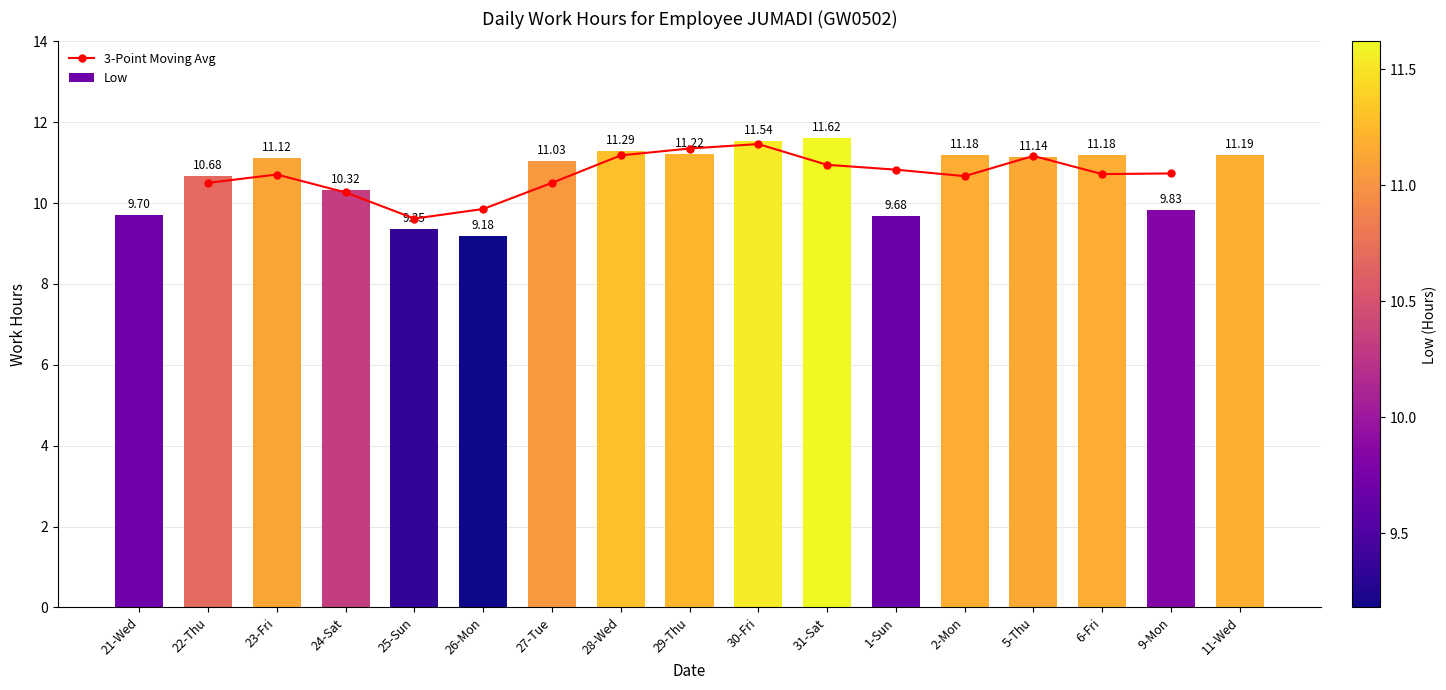

List the labels in order of value, smallest first.

26-Mon, 25-Sun, 1-Sun, 21-Wed, 9-Mon, 24-Sat, 22-Thu, 27-Tue, 23-Fri, 5-Thu, 2-Mon, 6-Fri, 11-Wed, 29-Thu, 28-Wed, 30-Fri, 31-Sat